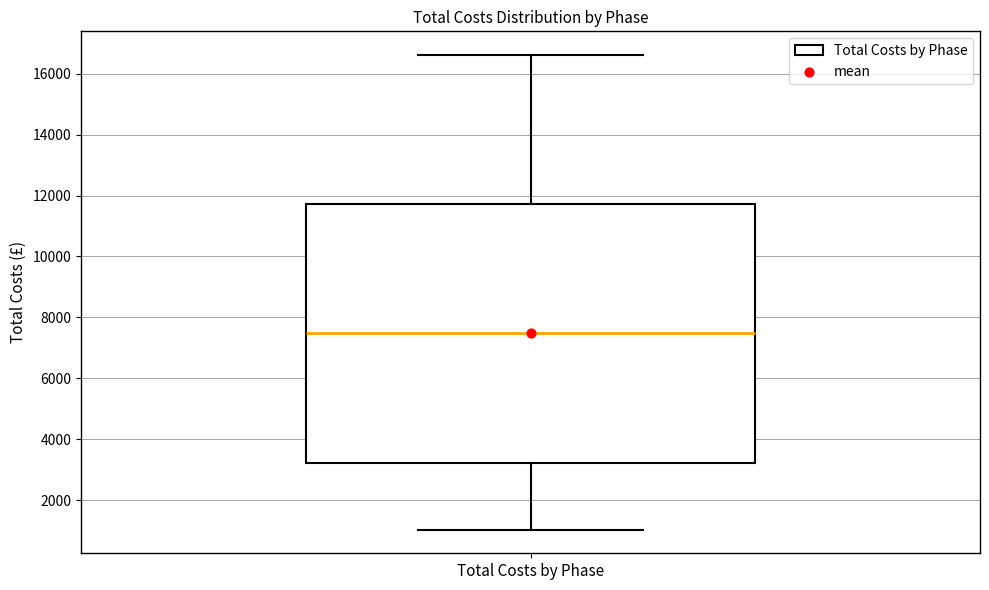

Where does the lower whisker of the box for Total Costs by Phase end on the y-axis? The values are not printed on the chart, so give them approximately, as read against the axis.

1000